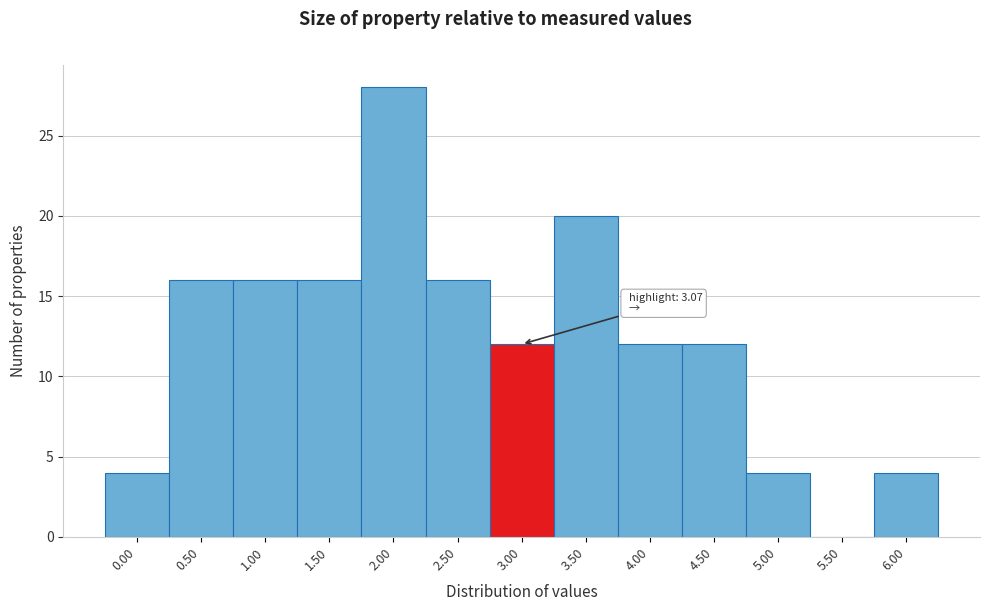

Reading right to left, extract all data points from this chart.

6.00=4	5.50=0	5.00=4	4.50=12	4.00=12	3.50=20	3.00=12	2.50=16	2.00=28	1.50=16	1.00=16	0.50=16	0.00=4